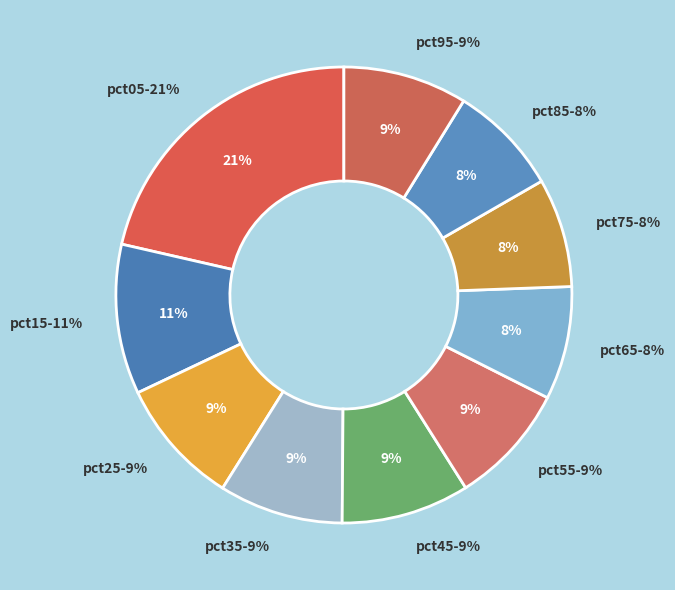

Does pct35 represent more than half of the total?

No